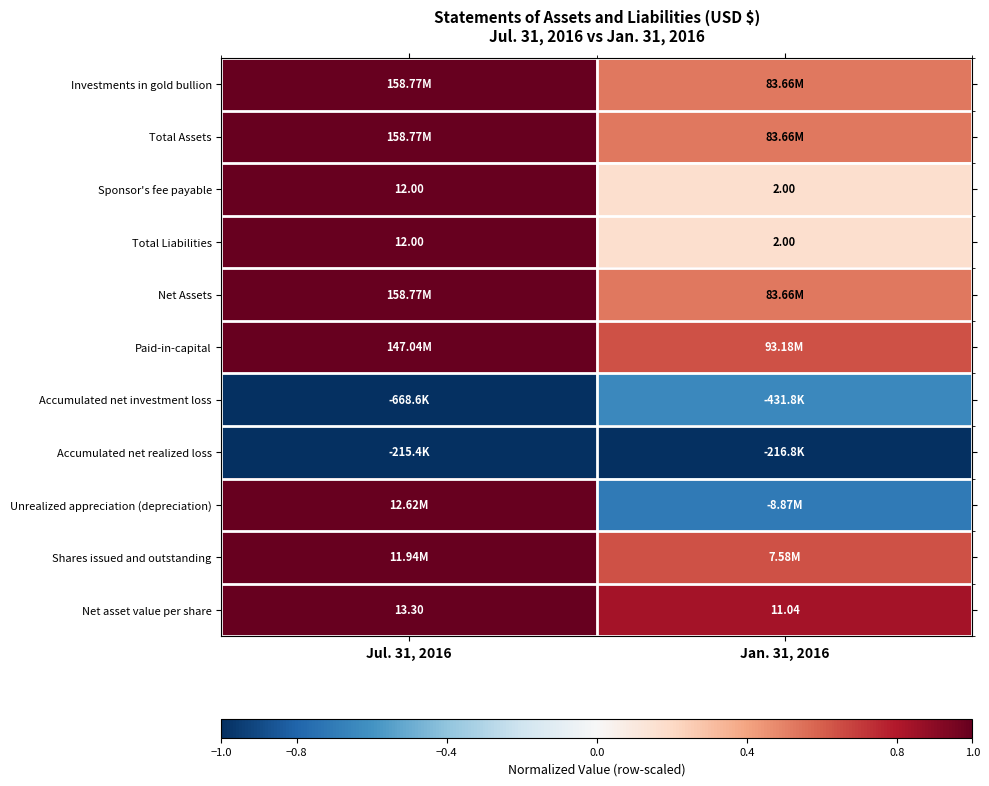

Is the value of Sponsor's fee payable at Jan. 31, 2016 greater than the value of Net asset value per share at Jul. 31, 2016?

No